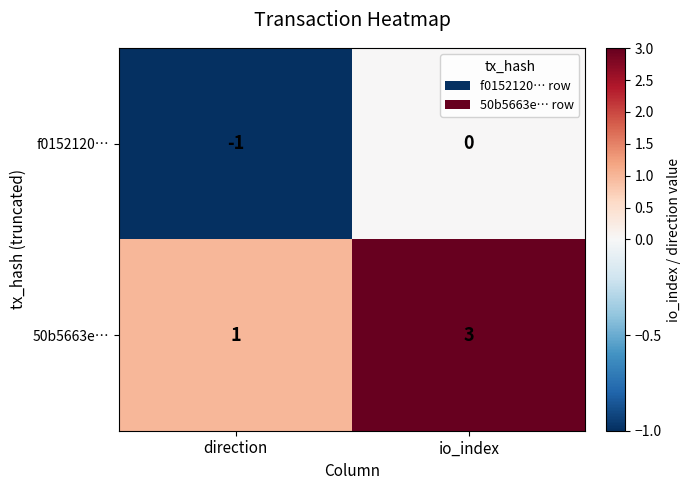

Which series has the largest total across all categories?

50b5663e…